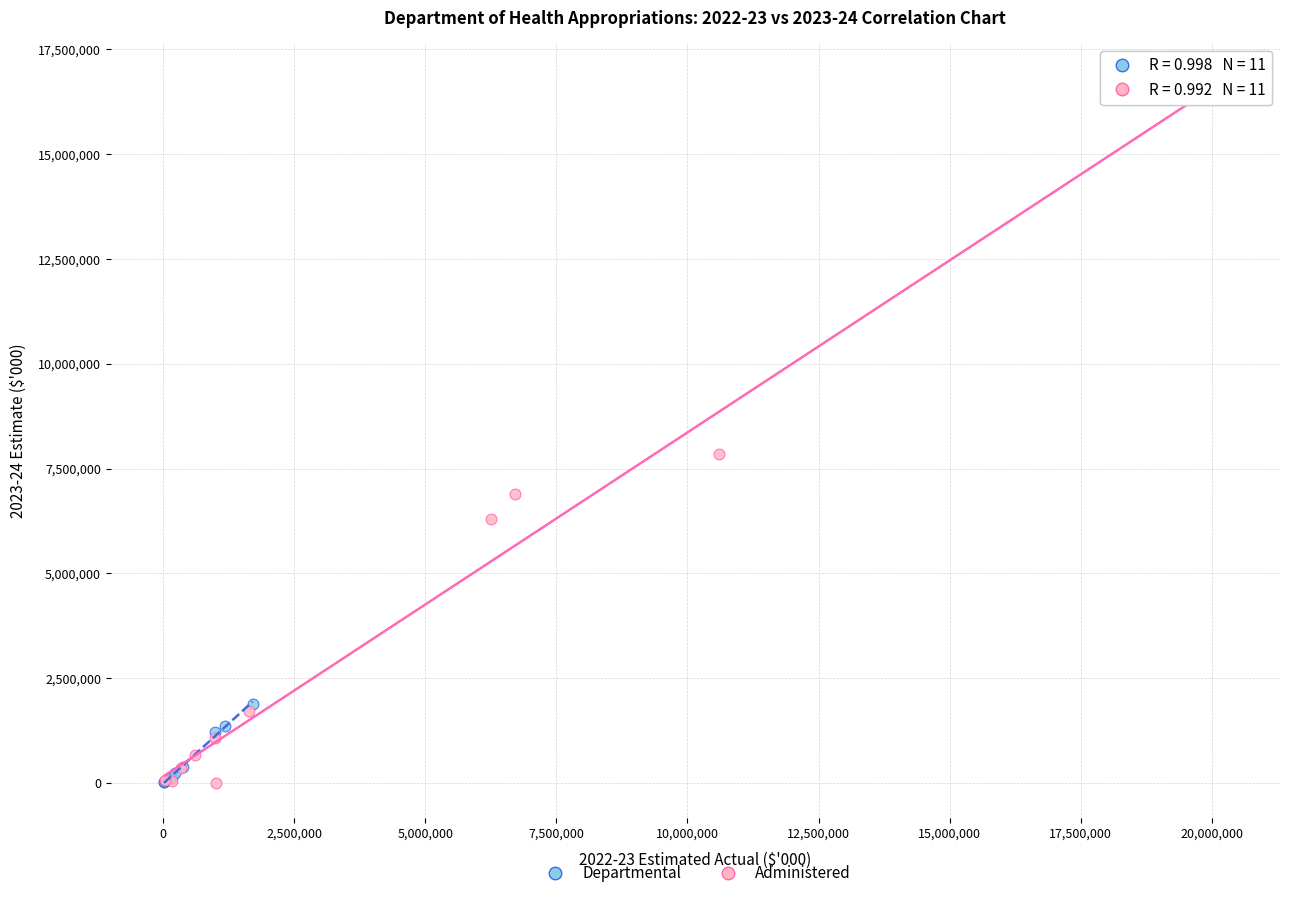

Which series reaches the maximum Y coordinate?

Administered